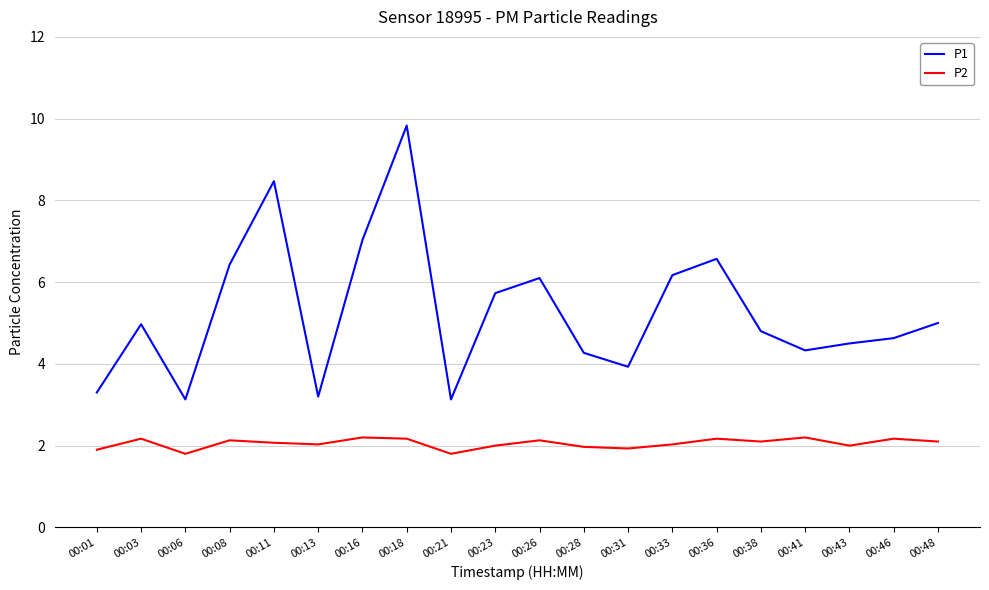

The P2 series shows 2.2 at 00:18. True or false?

True